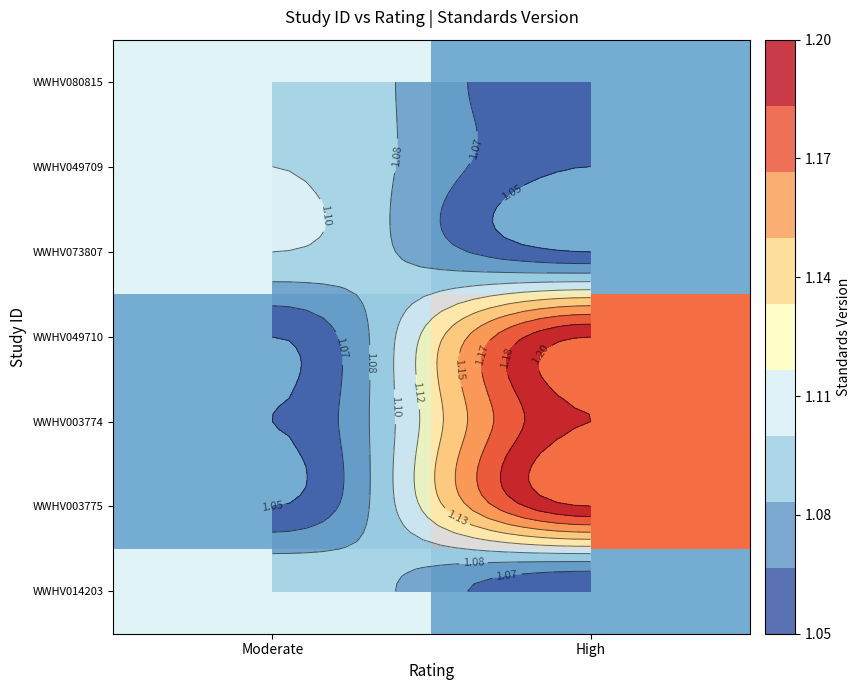

What is the sum of all WWHV080815 values?

2.2